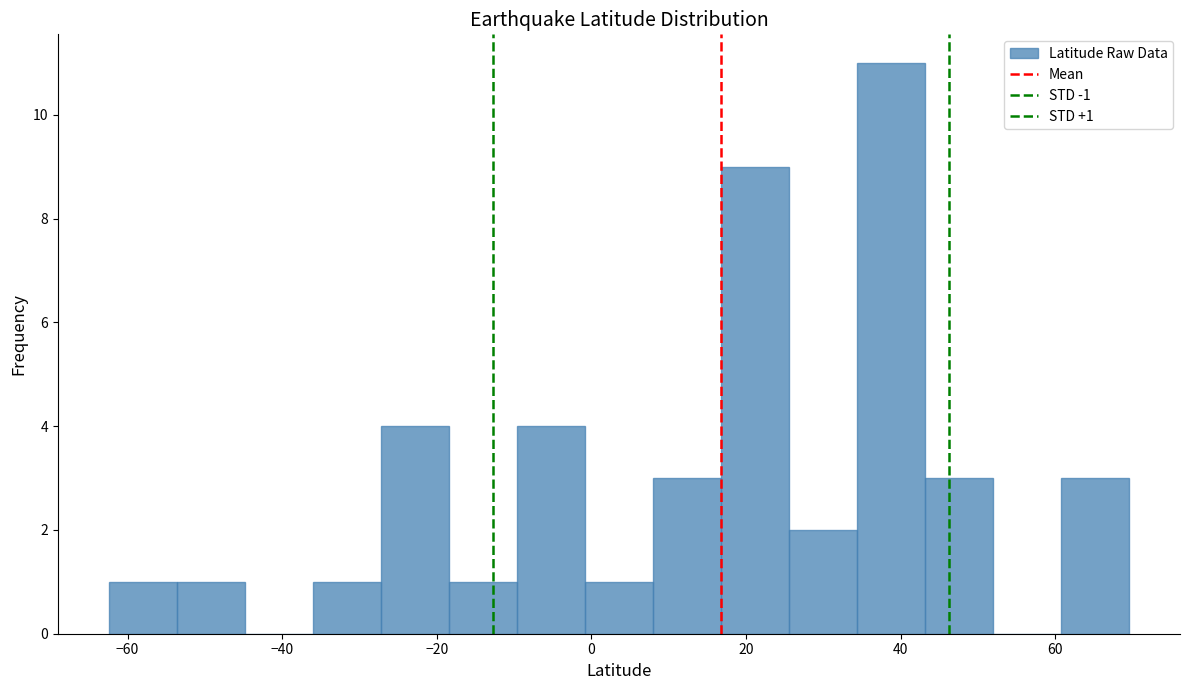

Over which range of the x-axis is the bar tallest?

34 to 44